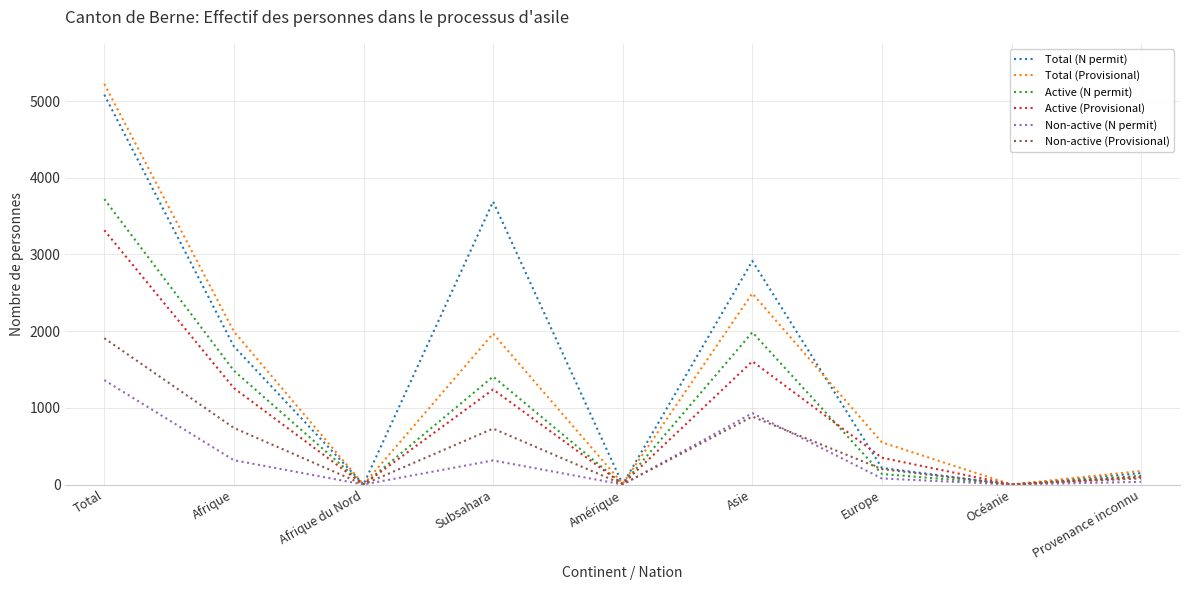

How many interior local peaks does the Active (N permit) series have?

2